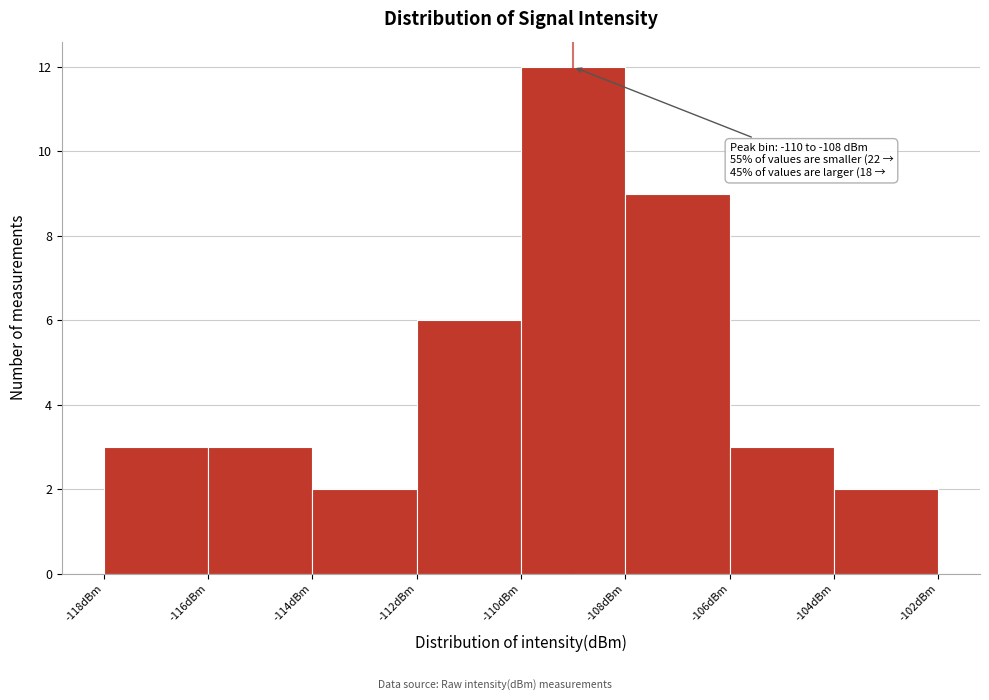

Over which range of the x-axis is the bar tallest?

-110 to -108